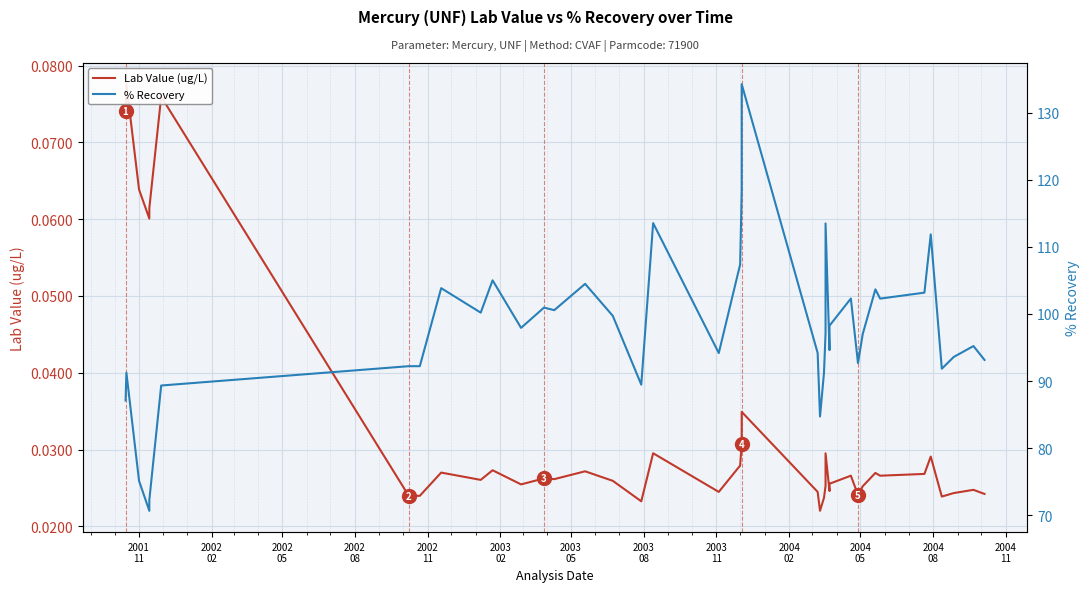

True or false: % Recovery and Lab Value (ug/L) cross at least once.

False